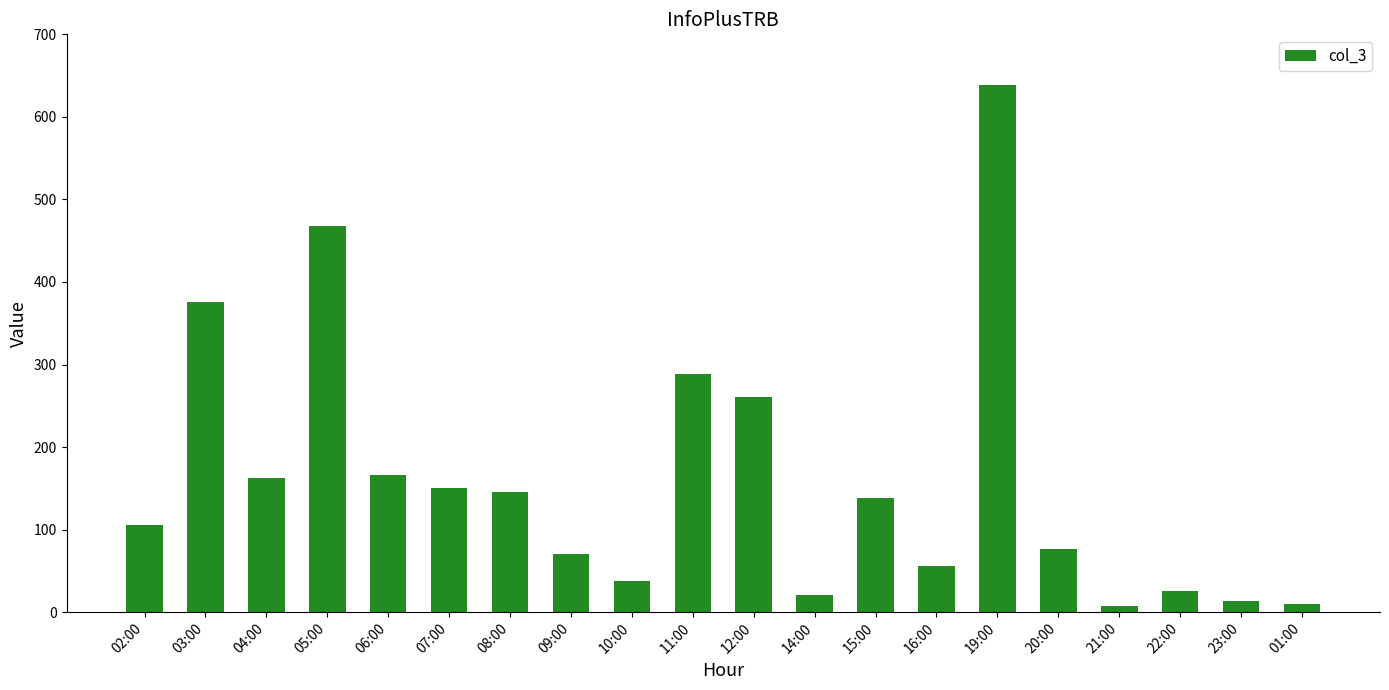

What is the average value?

161